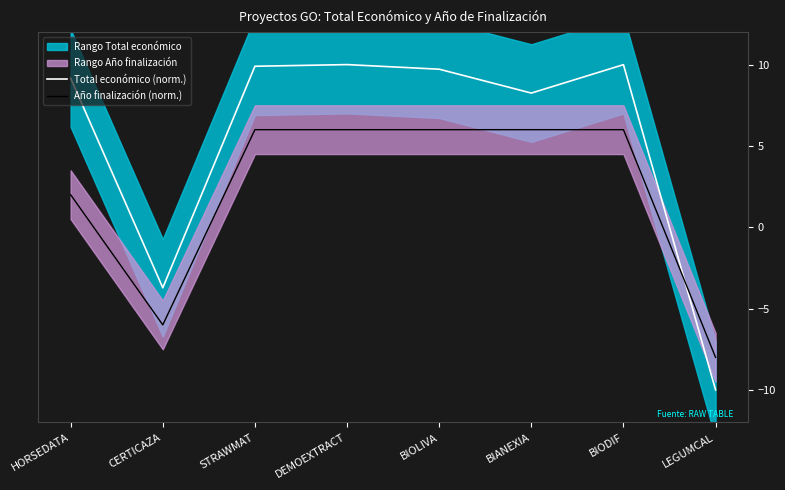

What is the sum of the Año finalización (norm.) values at LEGUMCAL and HORSEDATA?

-6.0